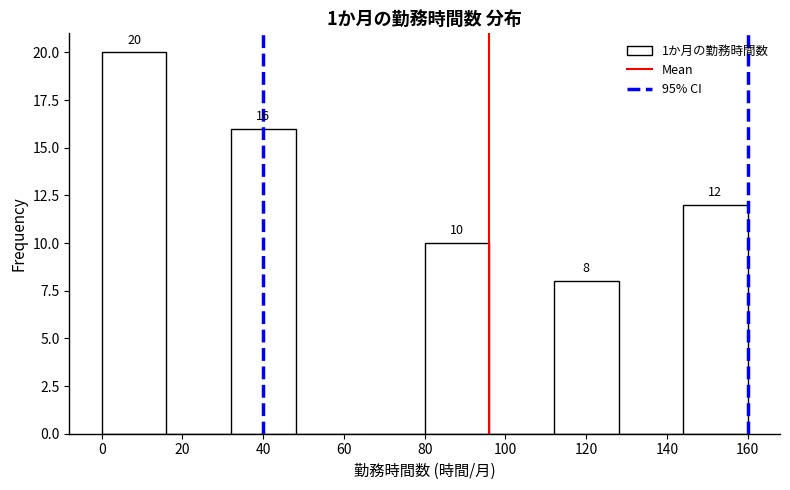

Which range on the x-axis has the tallest bar?

0 to 16